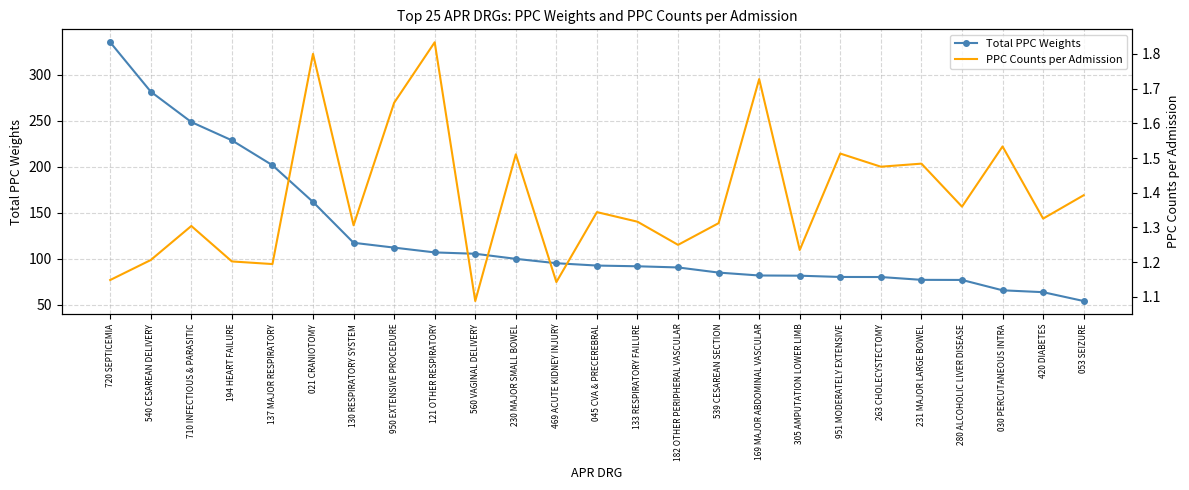

What is the difference between the Total PPC Weights values at 539 CESAREAN SECTION and 182 OTHER PERIPHERAL VASCULAR?

5.6